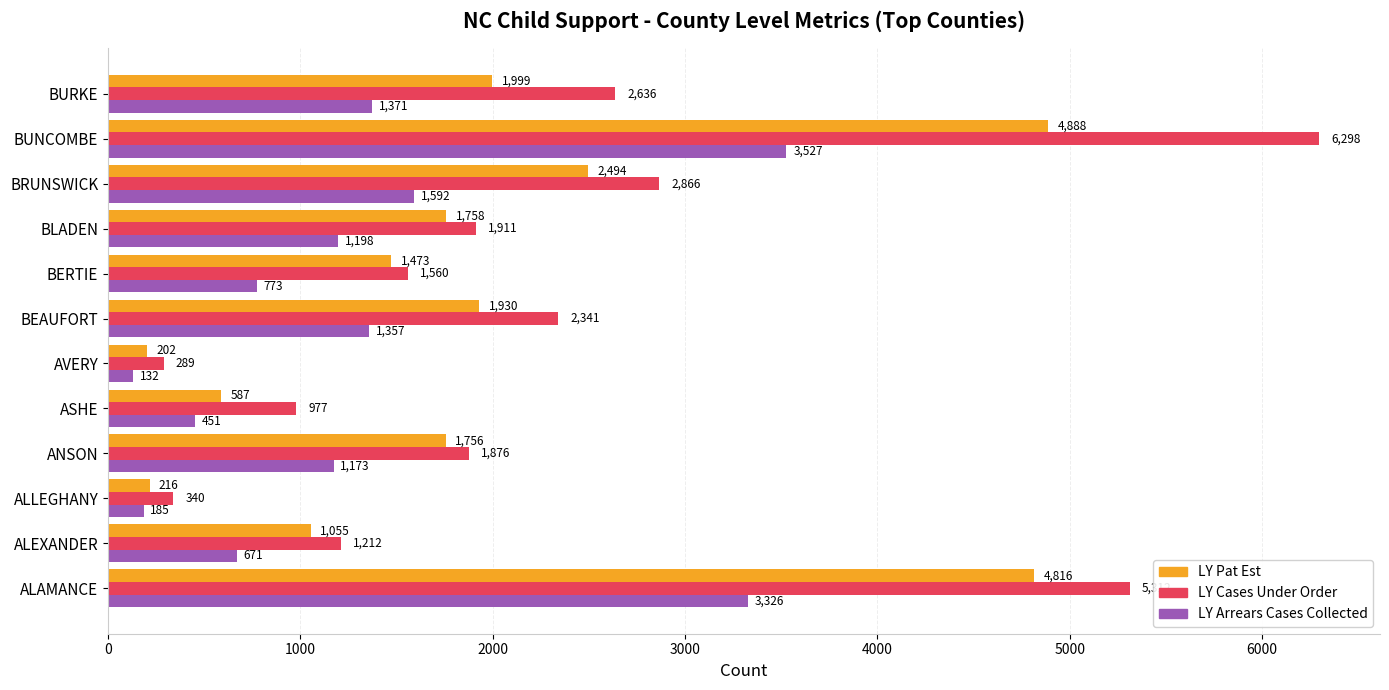

What are all the series names shown in the legend?

LY Pat Est, LY Cases Under Order, LY Arrears Cases Collected